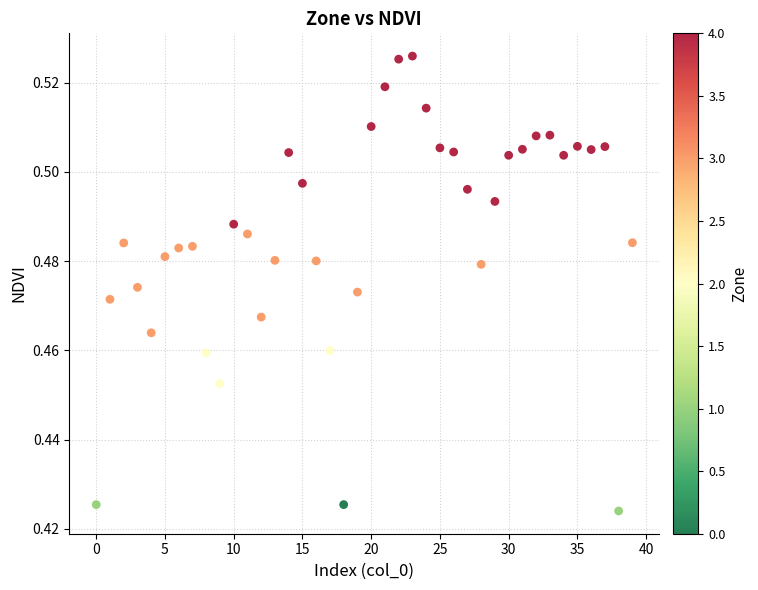

What is the range of X values (max minus min)?

39.0